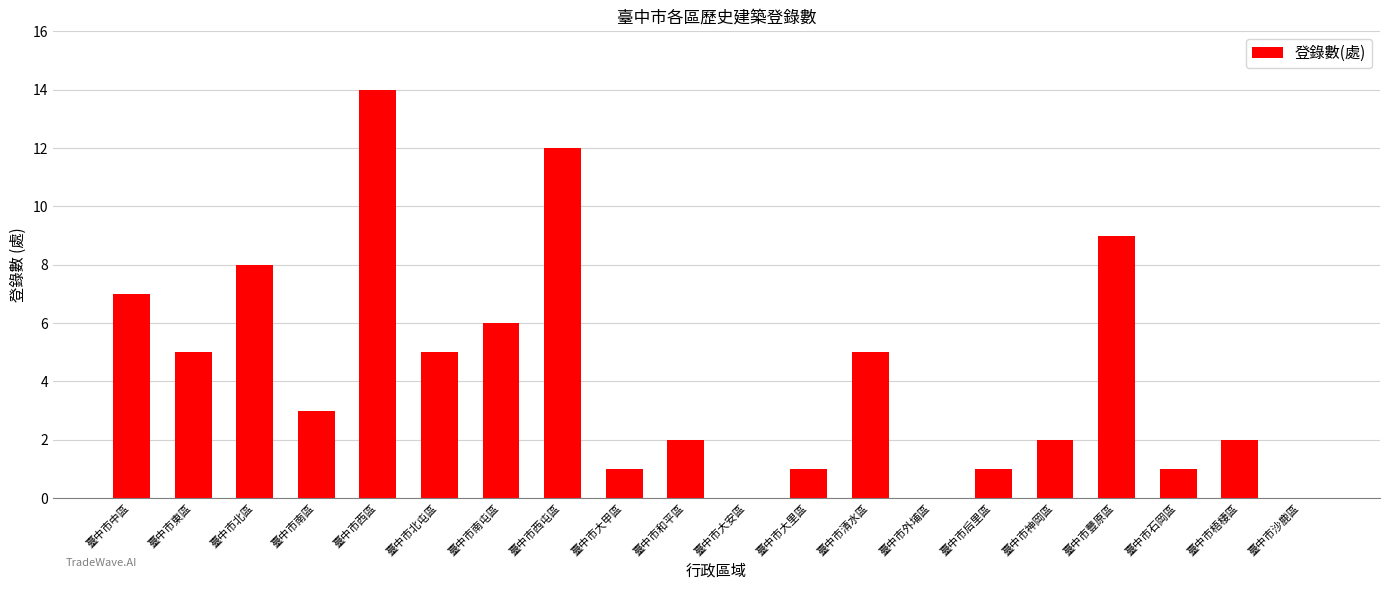

The value at 臺中市大里區 is 0. True or false?

False